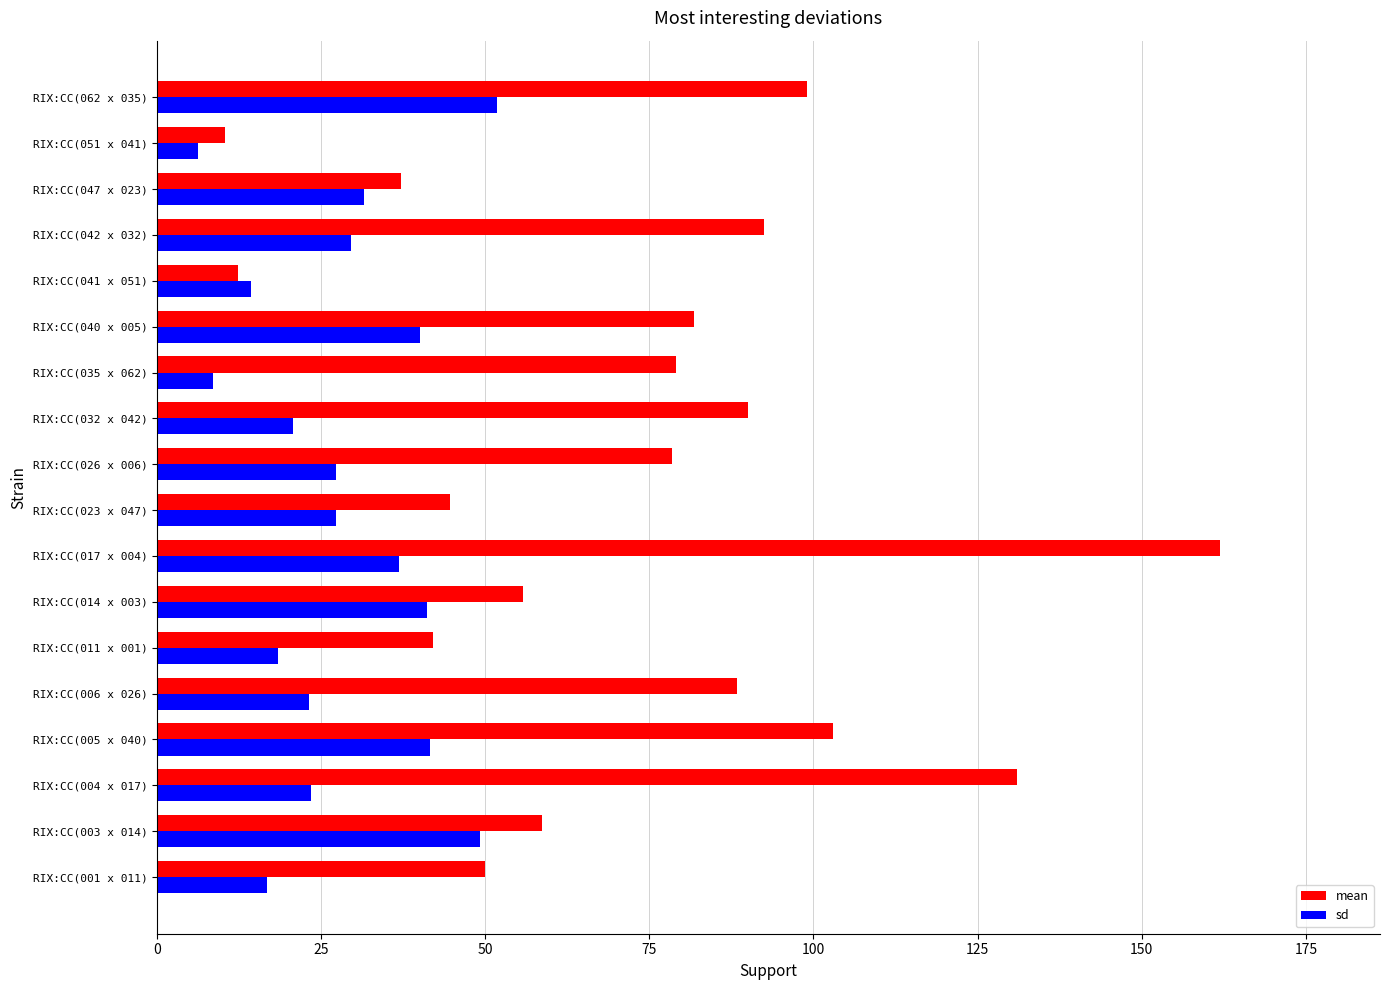

Rank the series by their maximum value, from highest to lowest.

mean, sd